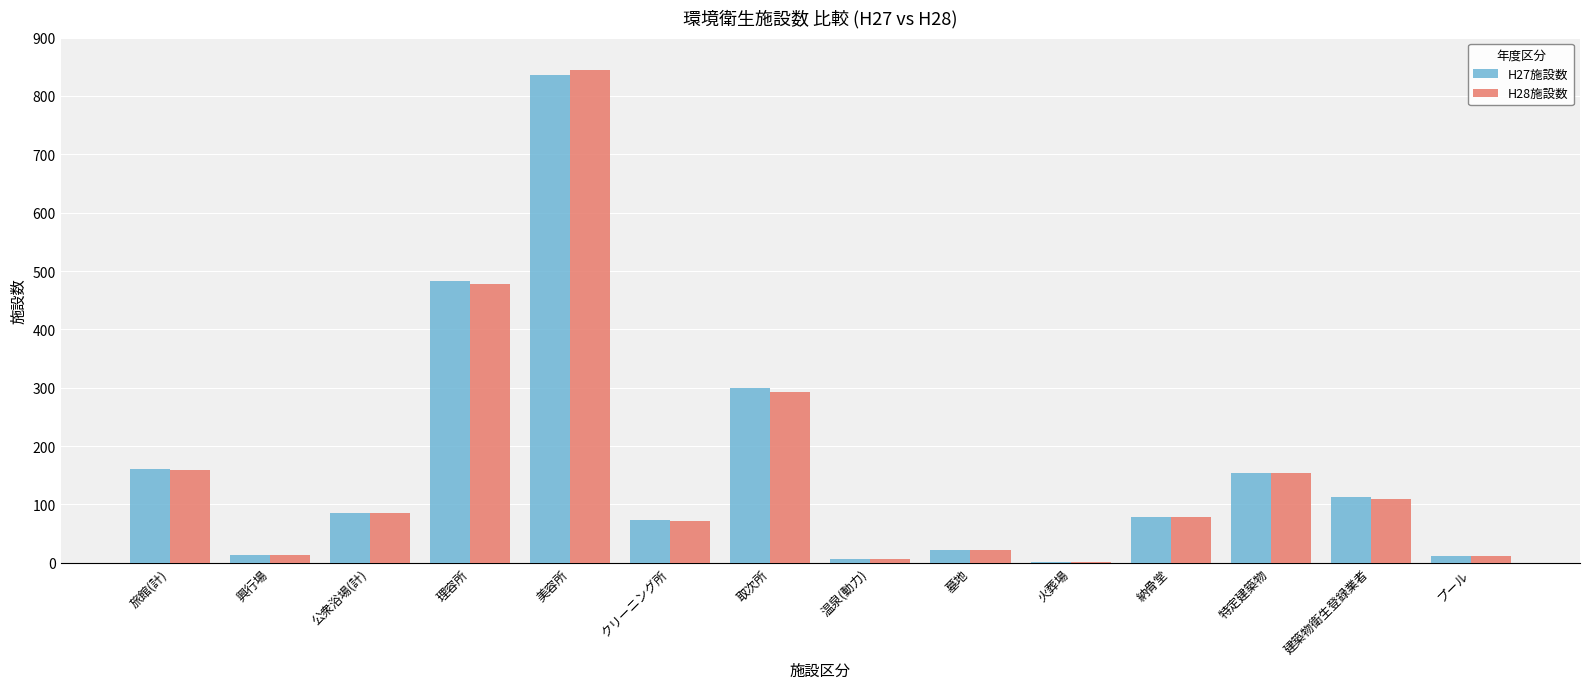

At which label does H27施設数 first exceed 85?

旅館(計)